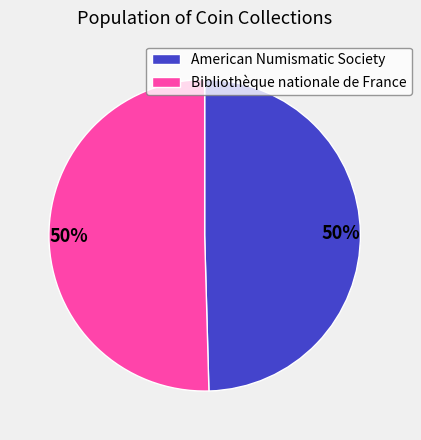

How many slices are in this pie chart?

2